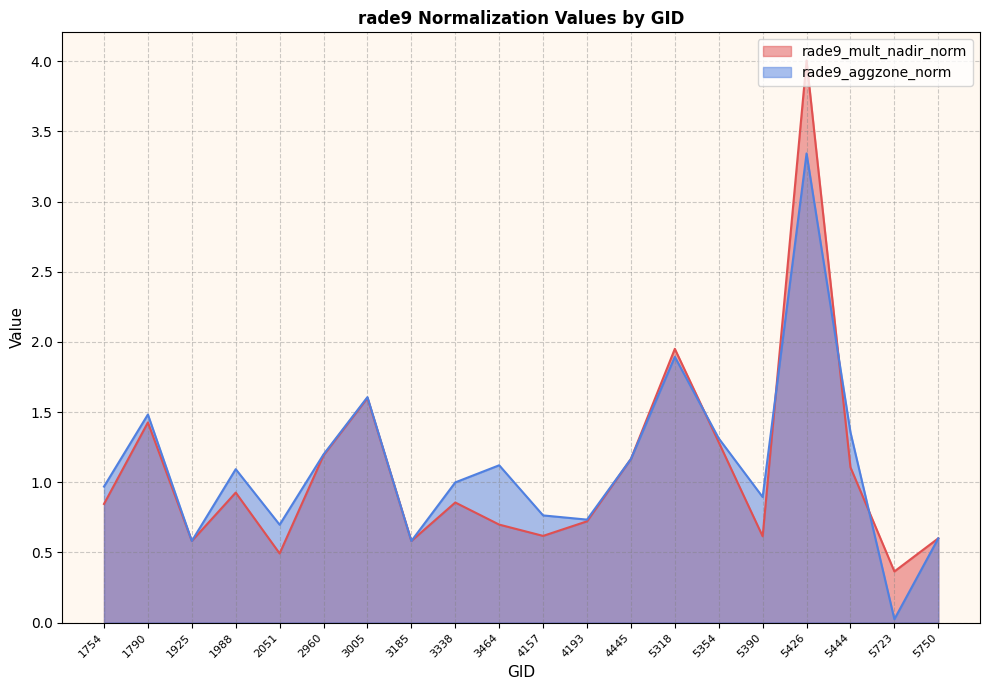

True or false: rade9_mult_nadir_norm has a value of 0.4 at 1925.

False